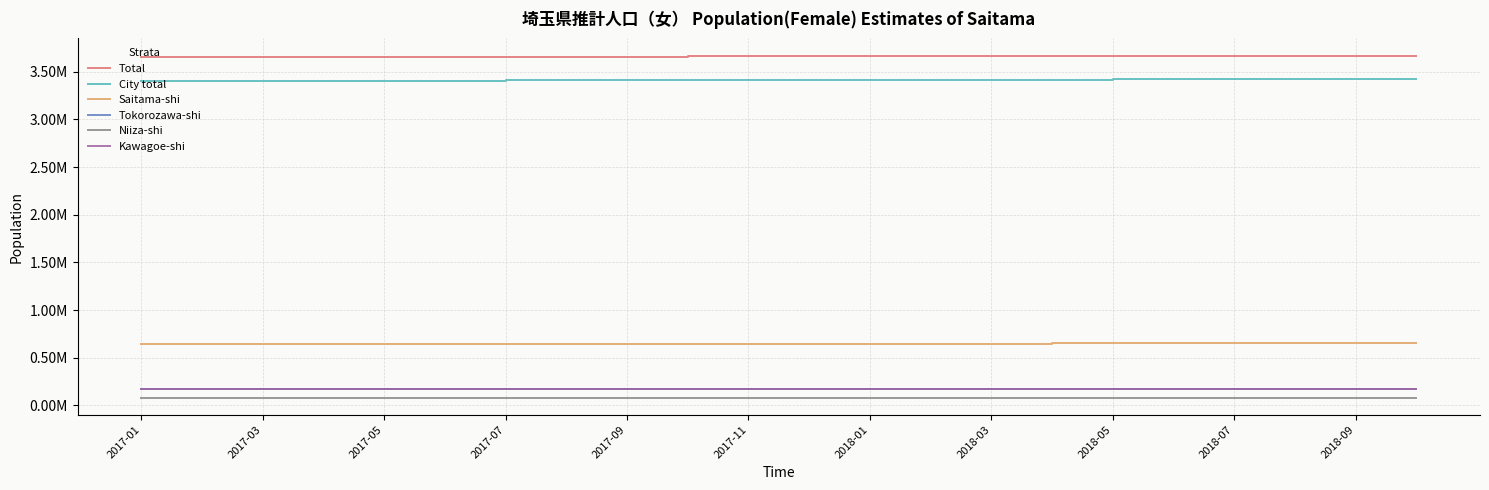

True or false: Saitama-shi and Niiza-shi intersect in this chart.

False